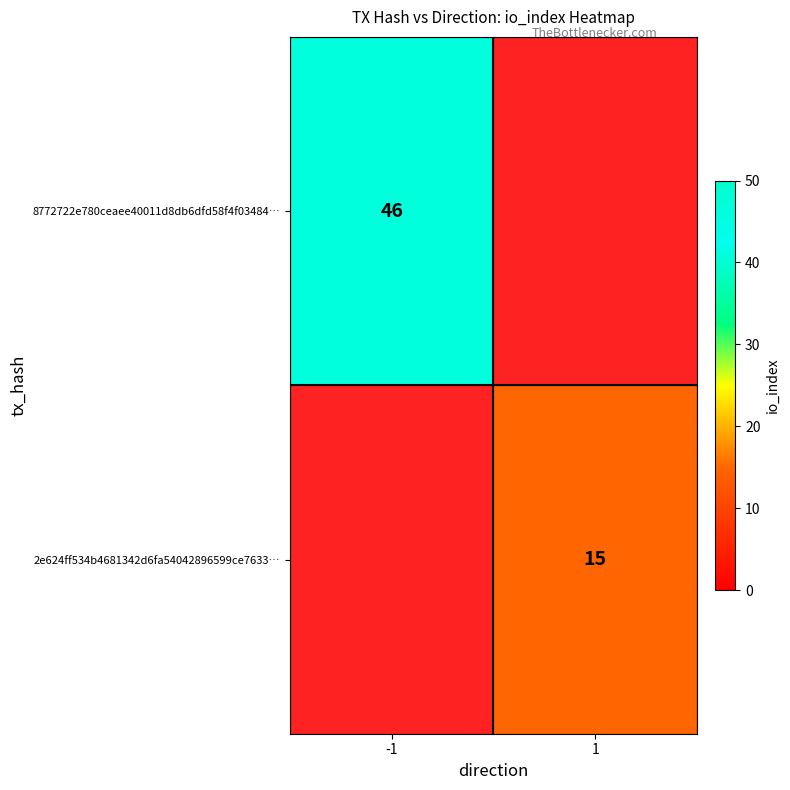

The value of 8772722e780ceaee40011d8db6dfd58f4f03484… at -1 is 27. True or false?

False